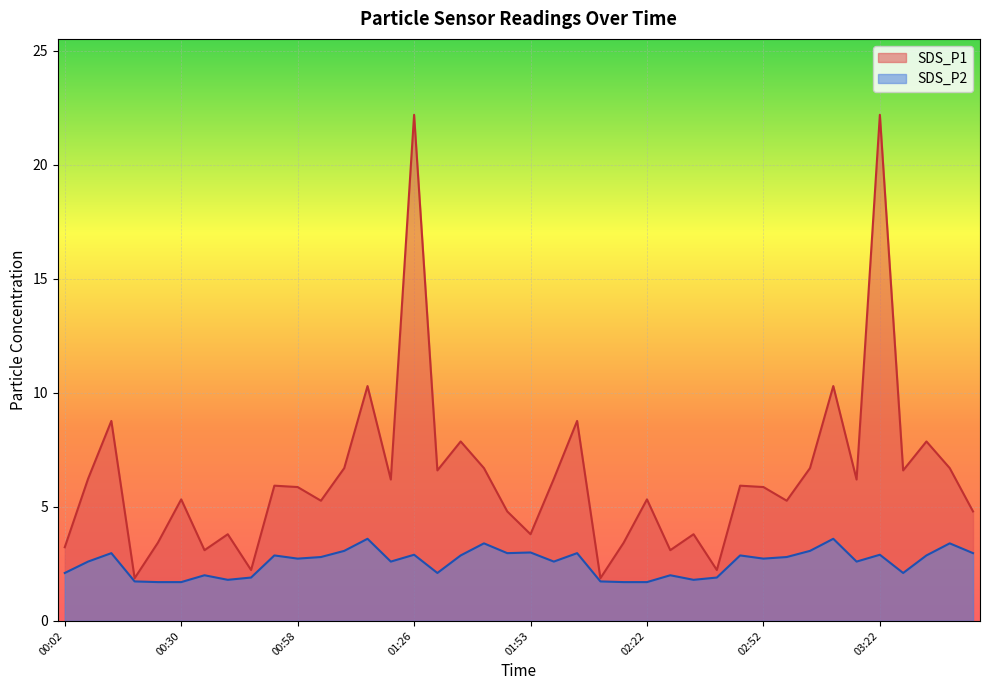

What are all the series names shown in the legend?

SDS_P1, SDS_P2